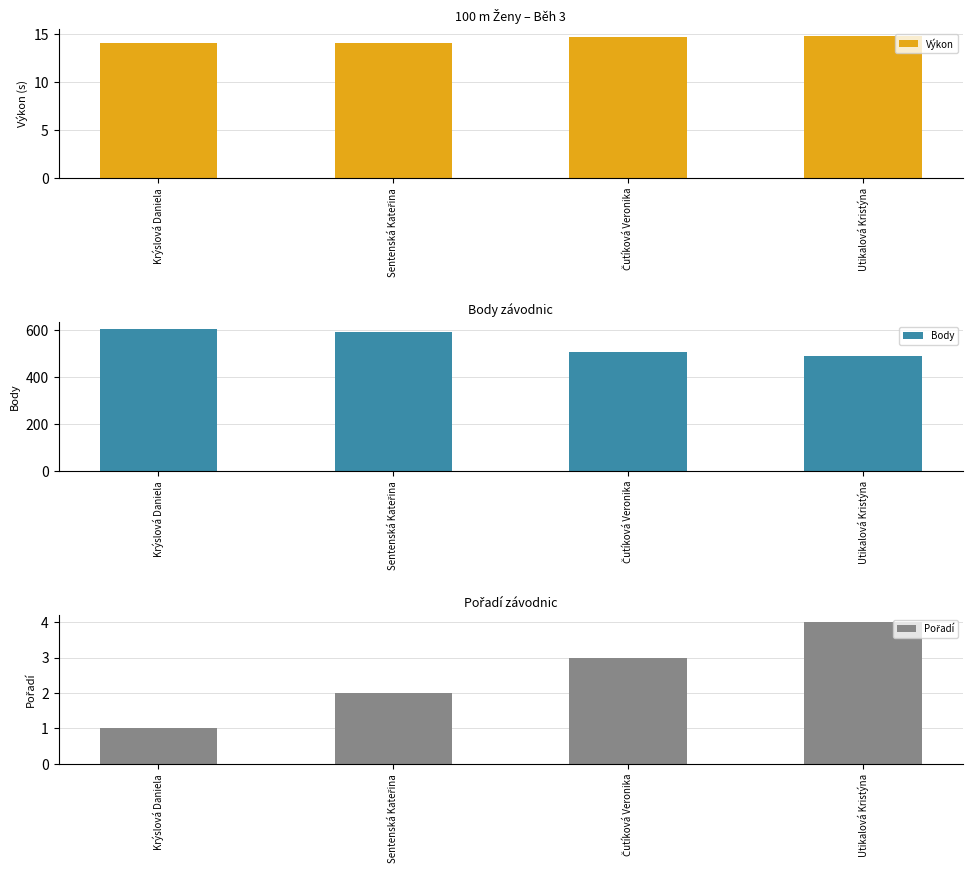

What position from the right is Sentenská Kateřina?

3